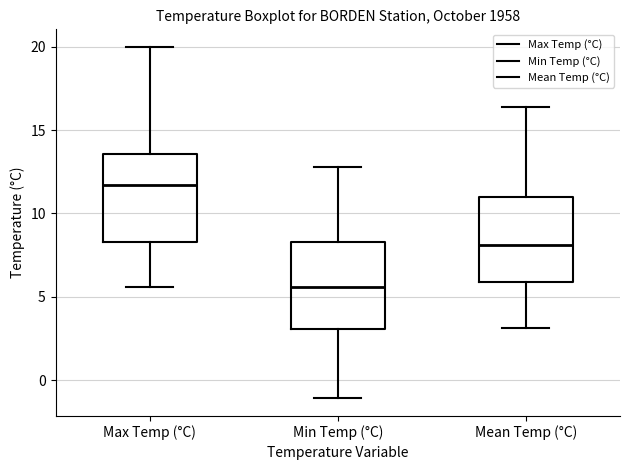

Reading left to right, read every box against the y-axis: the position of its median line, the range the box covers, and the ends of its whiskers. The values are not printed on the chart, so give them approximately, as read against the axis.

Max Temp (°C): median 11.5, box 8.5 to 13.5, whiskers 5.5 to 20.0
Min Temp (°C): median 5.5, box 3.0 to 8.5, whiskers -1.0 to 13.0
Mean Temp (°C): median 8.0, box 6.0 to 11.0, whiskers 3.0 to 16.5